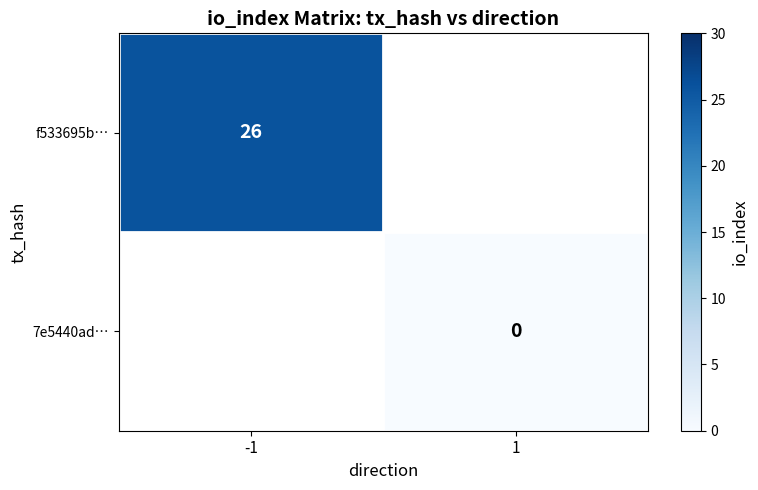

How many data points does each series have?

2